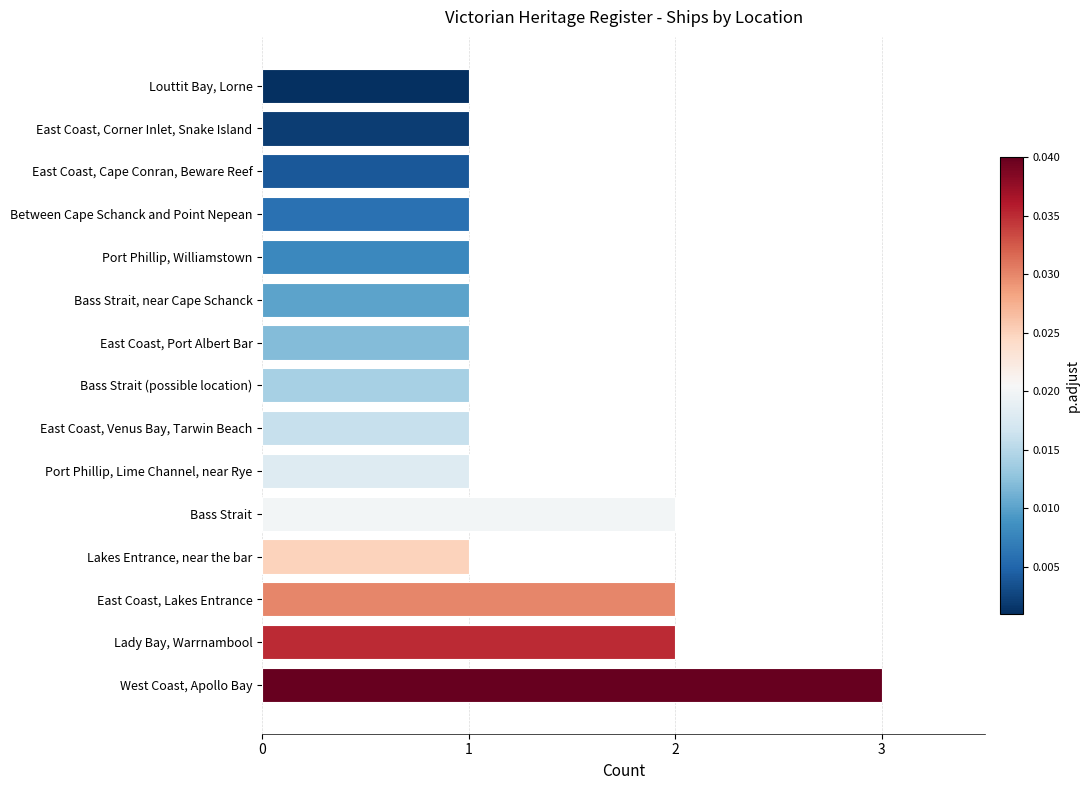

How many series are shown in this chart?

1